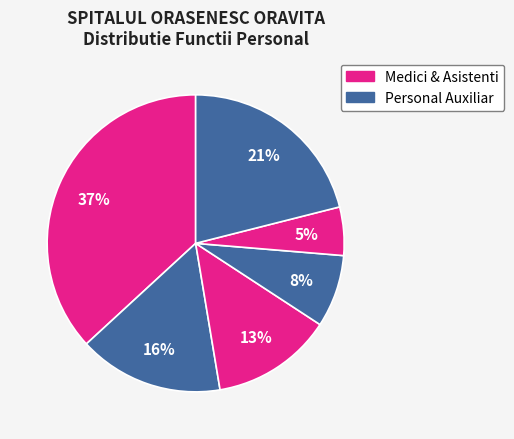

To the nearest percent, what is the average slice percentage?

17%